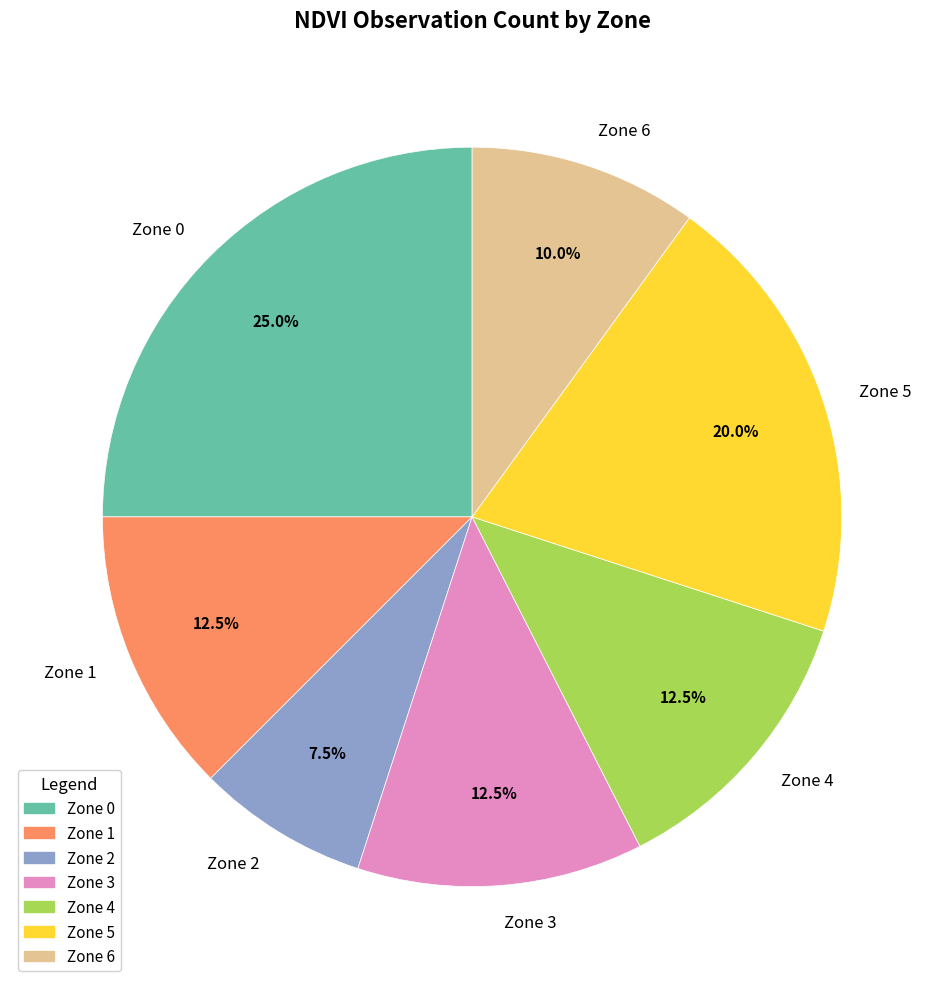

What percentage is the Zone 6 slice, to the nearest percent?

10%